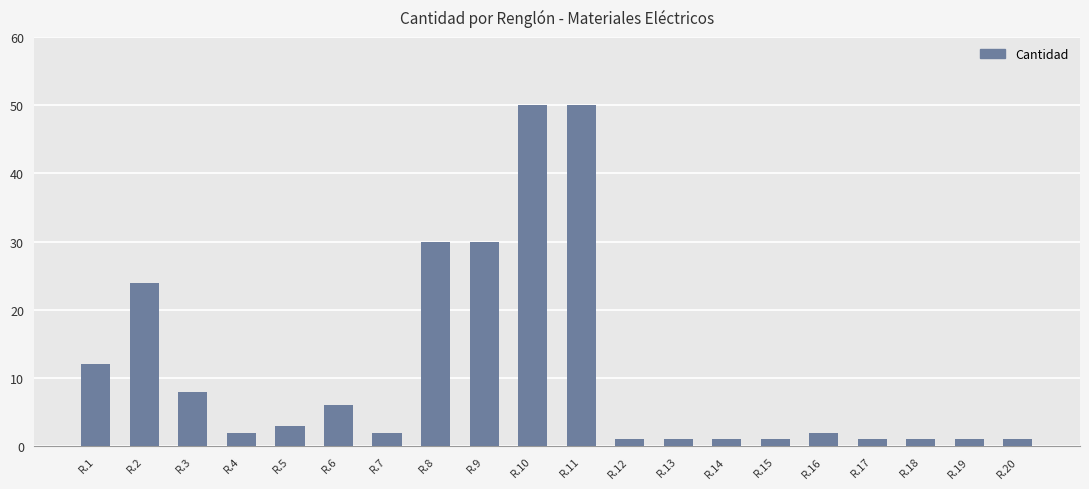

What is the maximum value shown in the chart?

50